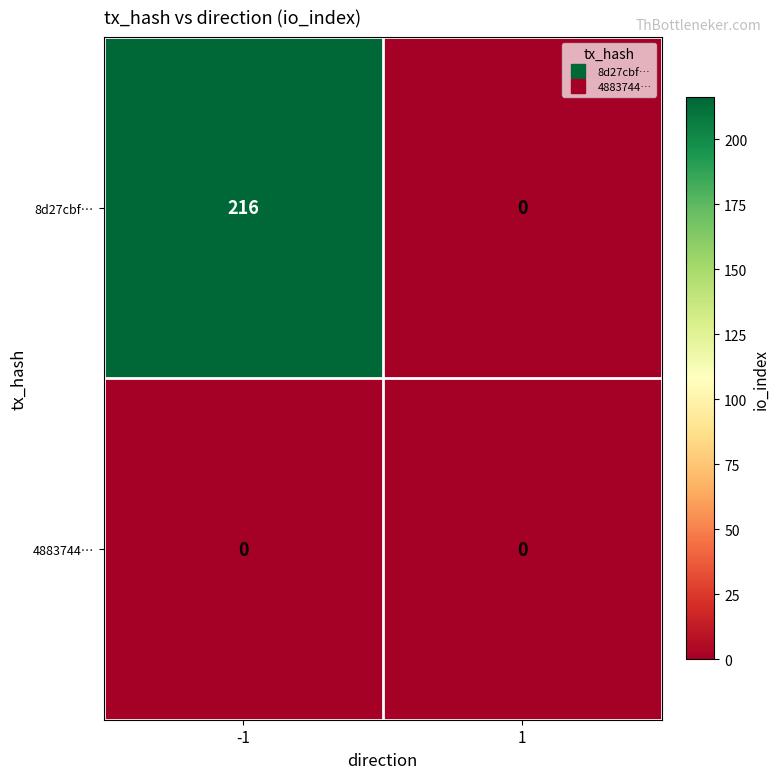

Between -1 and 1, which series saw the biggest shift?

8d27cbf…